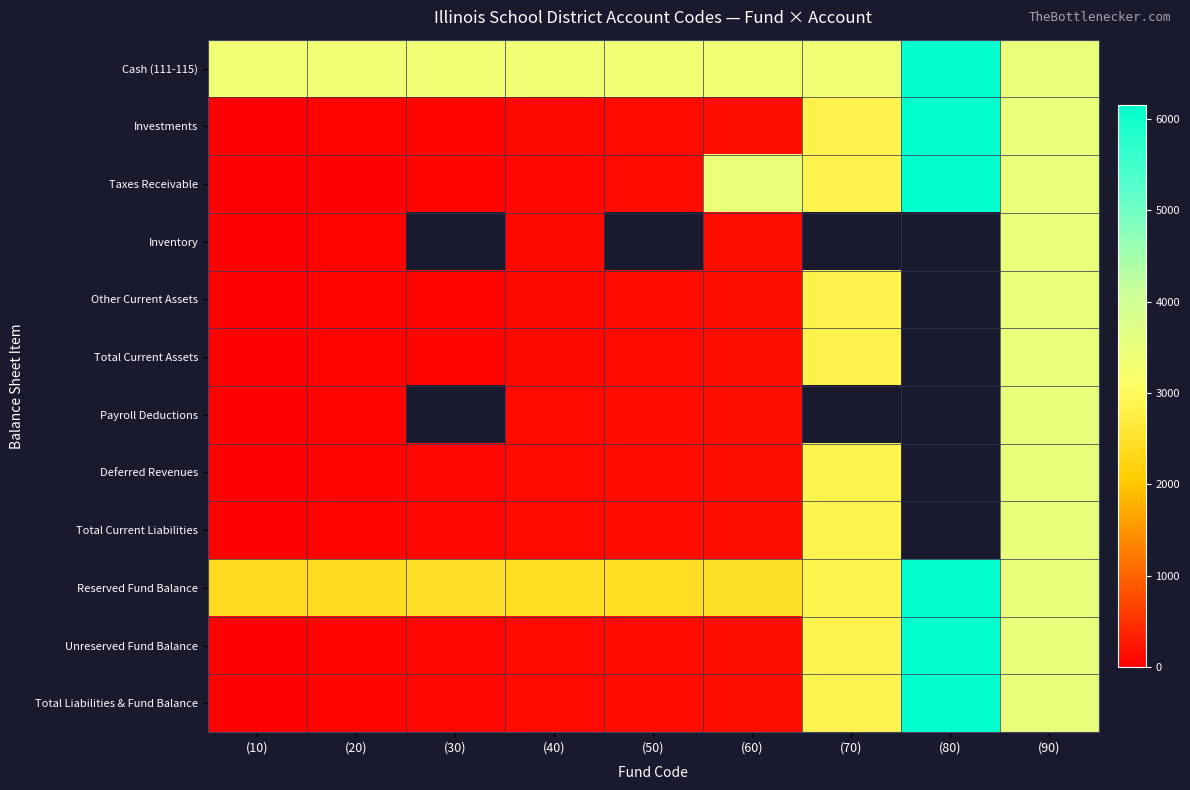

Read the Total Current Liabilities value at (10).

30.0